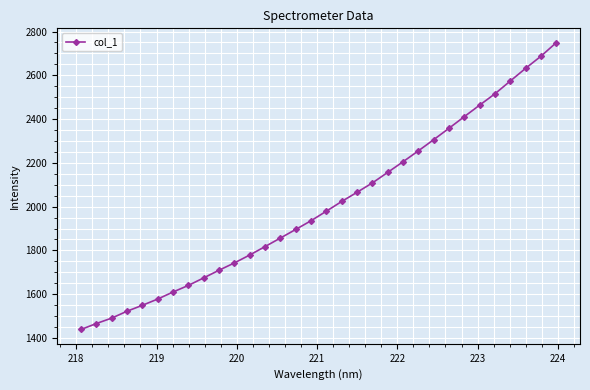

What is the maximum value shown in the chart?

2749.0